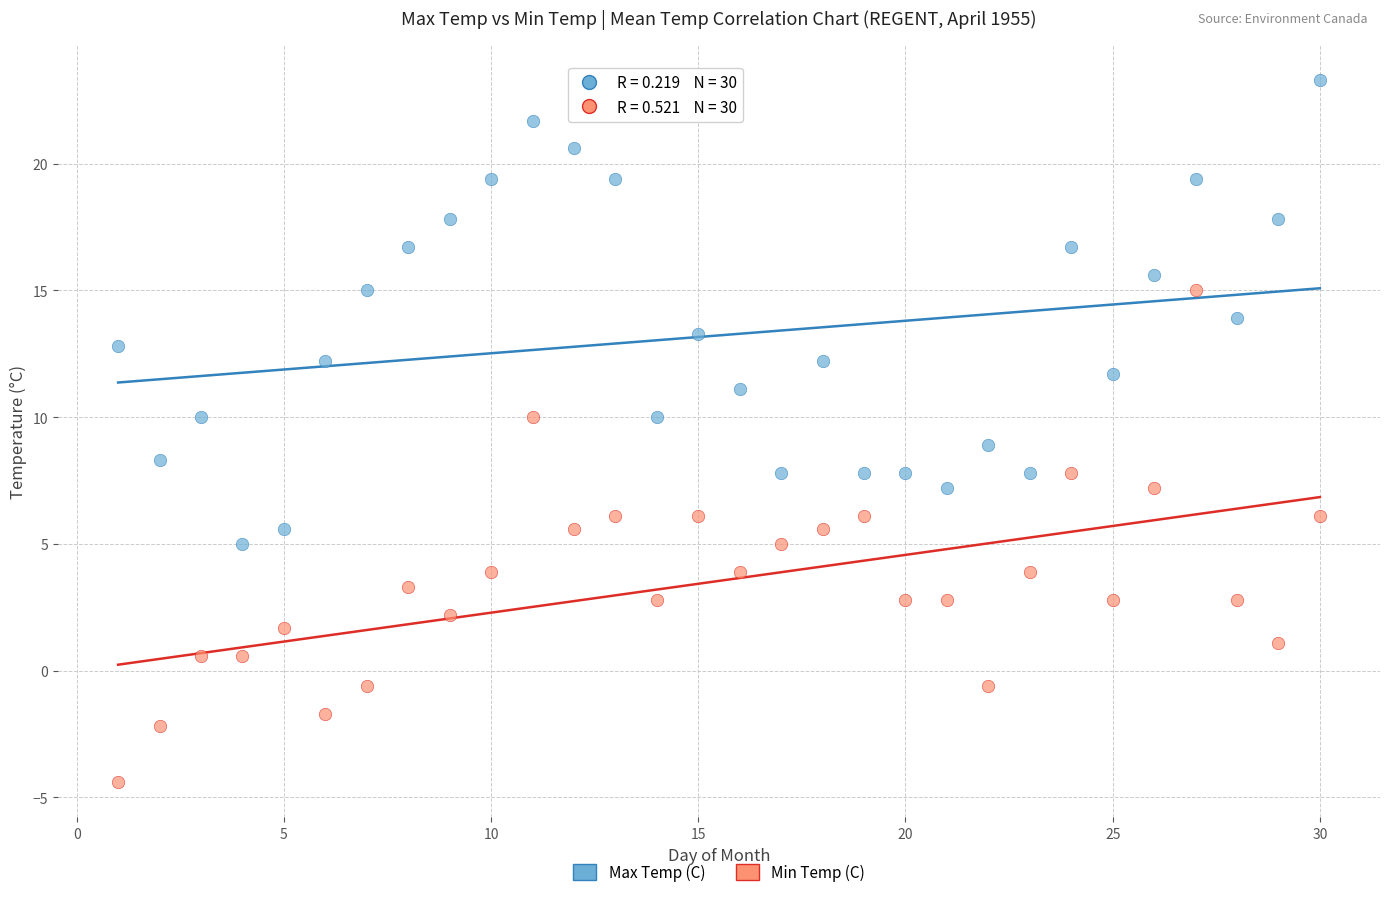

Which series reaches the maximum Y coordinate?

Max Temp (C)